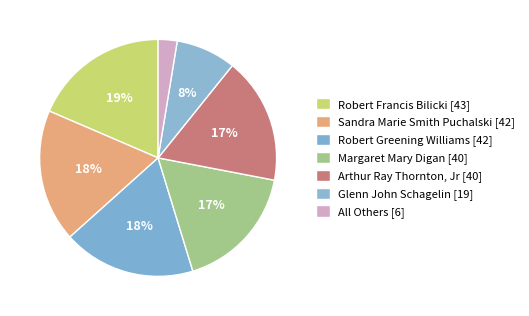

To the nearest percent, what is the average slice percentage?

14%